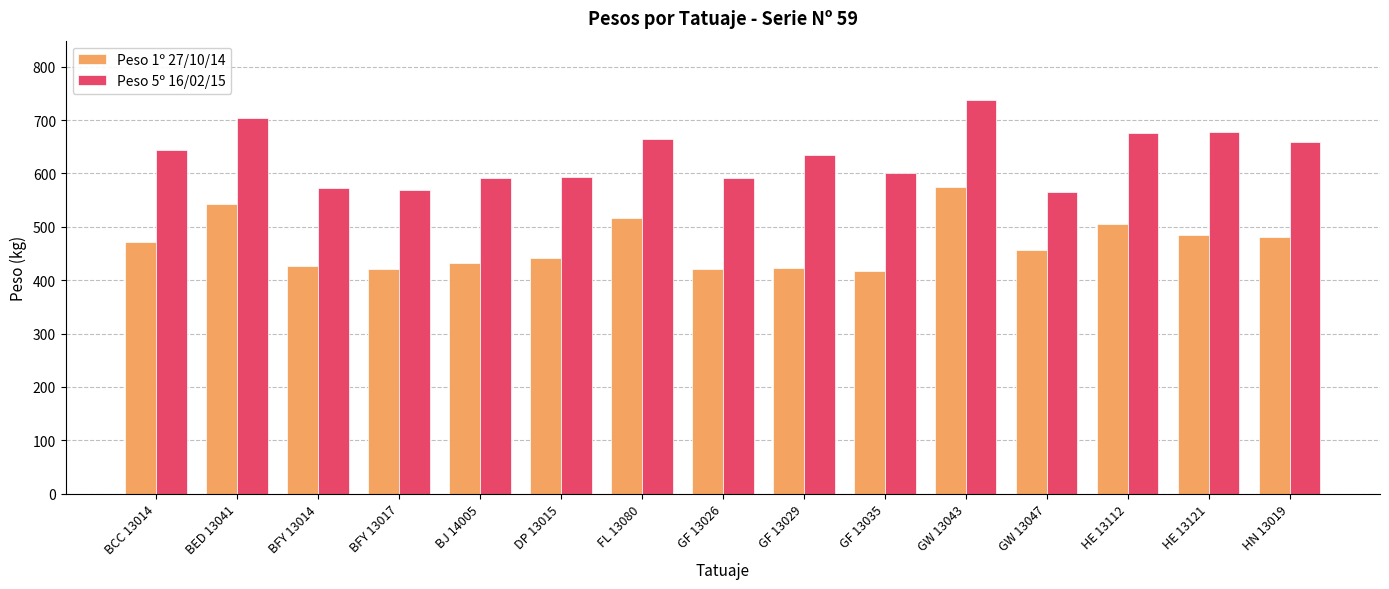

Between BED 13041 and BJ 14005, which series saw the biggest shift?

Peso 5º 16/02/15